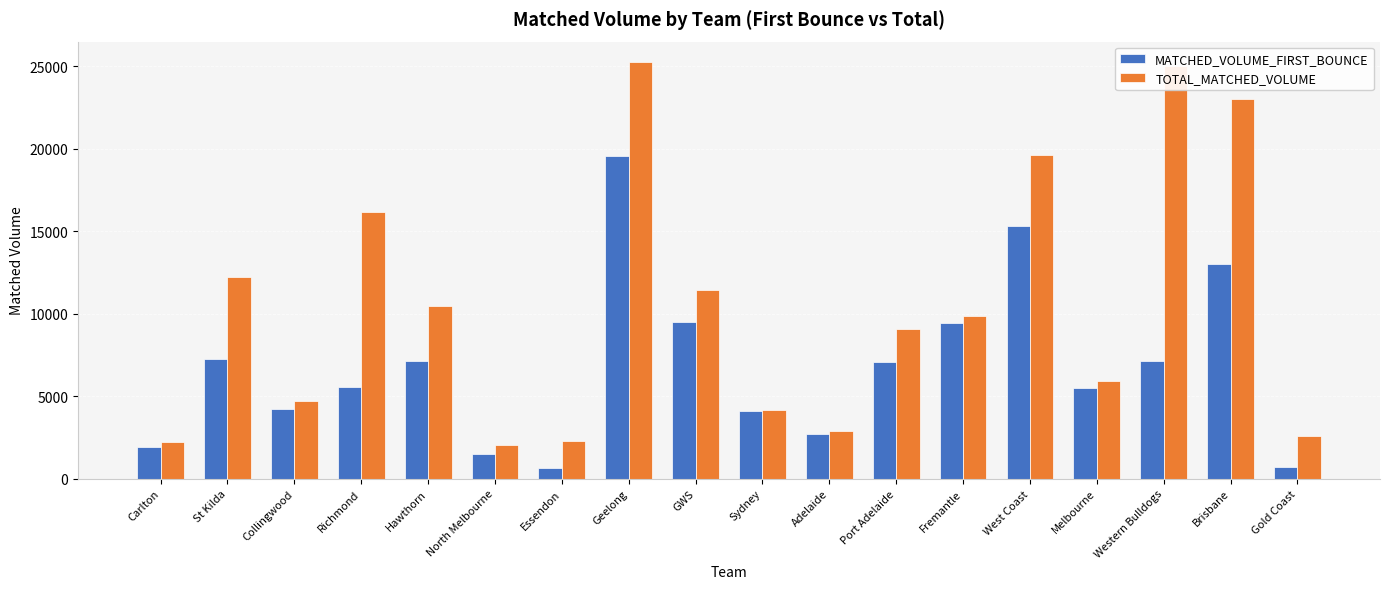

What is the value of the MATCHED_VOLUME_FIRST_BOUNCE bar at the 8th from the left?

19547.9